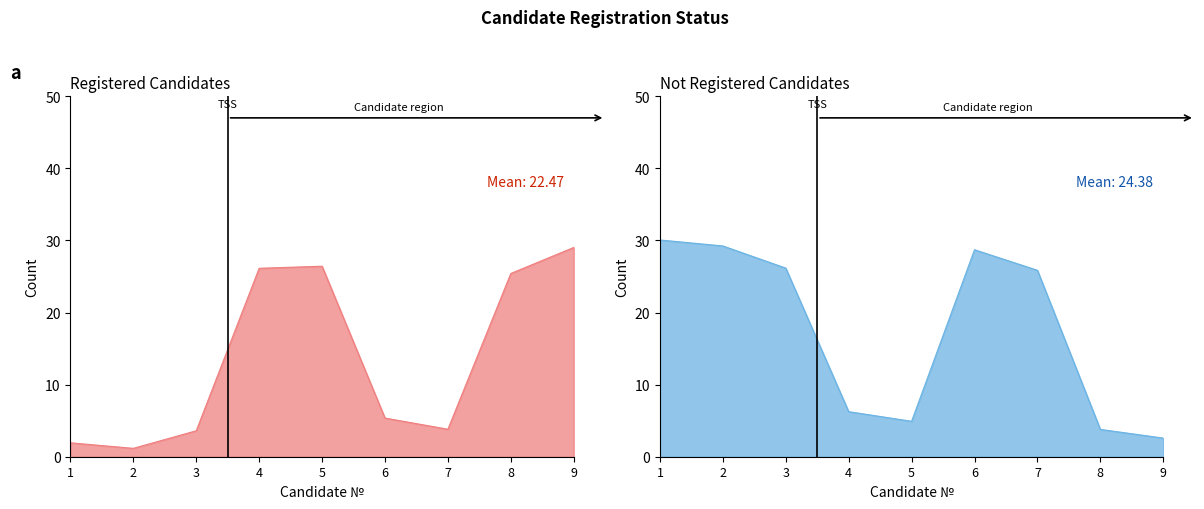

True or false: Not Registered has more than 0 interior local peaks.

True